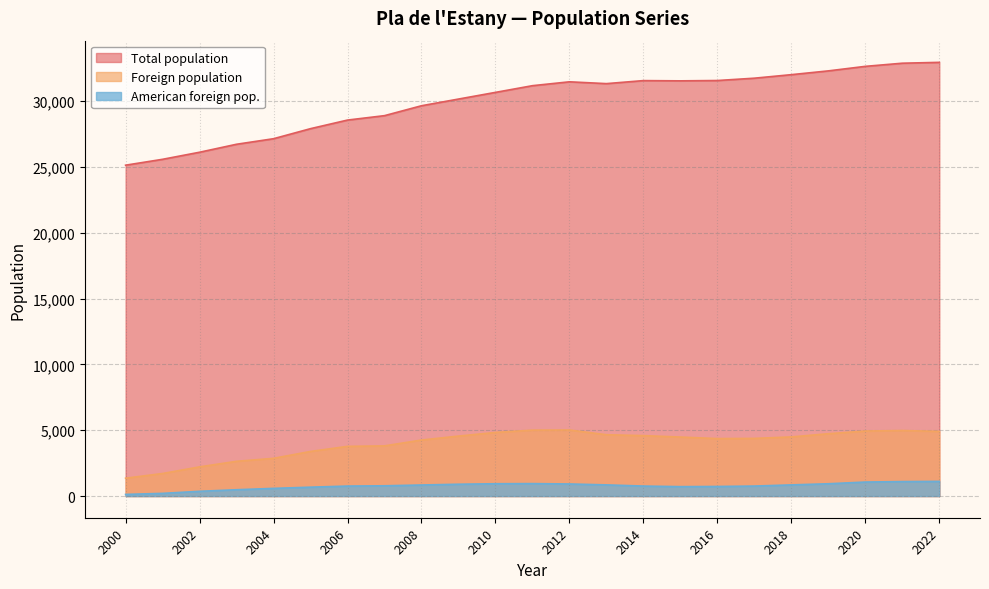

Which series has the widest spread of values?

Total population